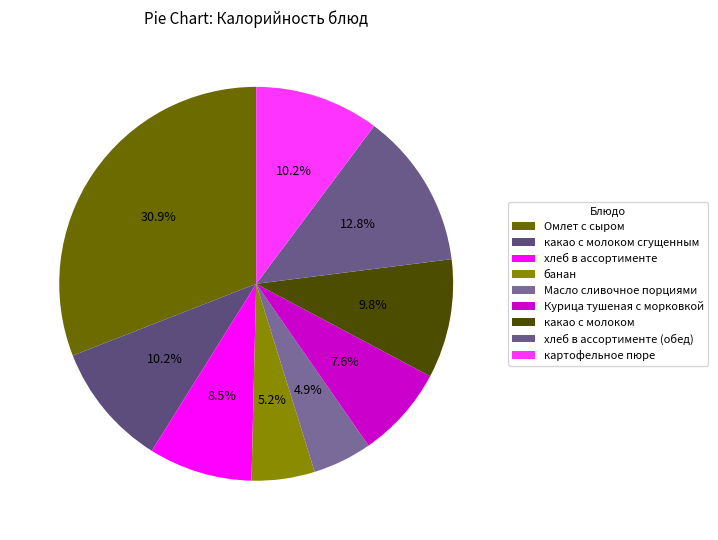

Is the sum of Омлет с сыром and картофельное пюре greater than half?

No